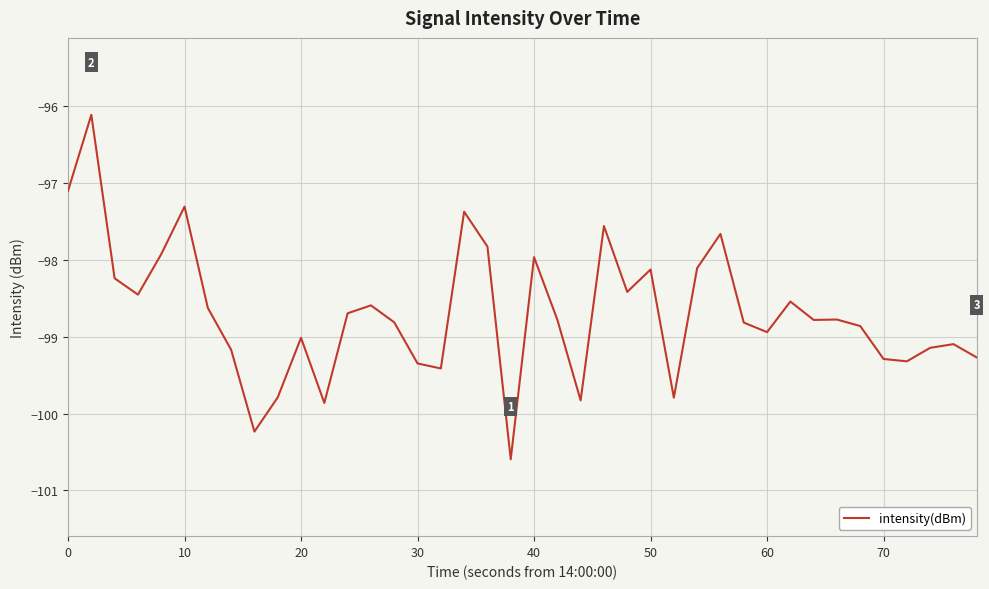

What is the minimum value shown in the chart?

-100.6